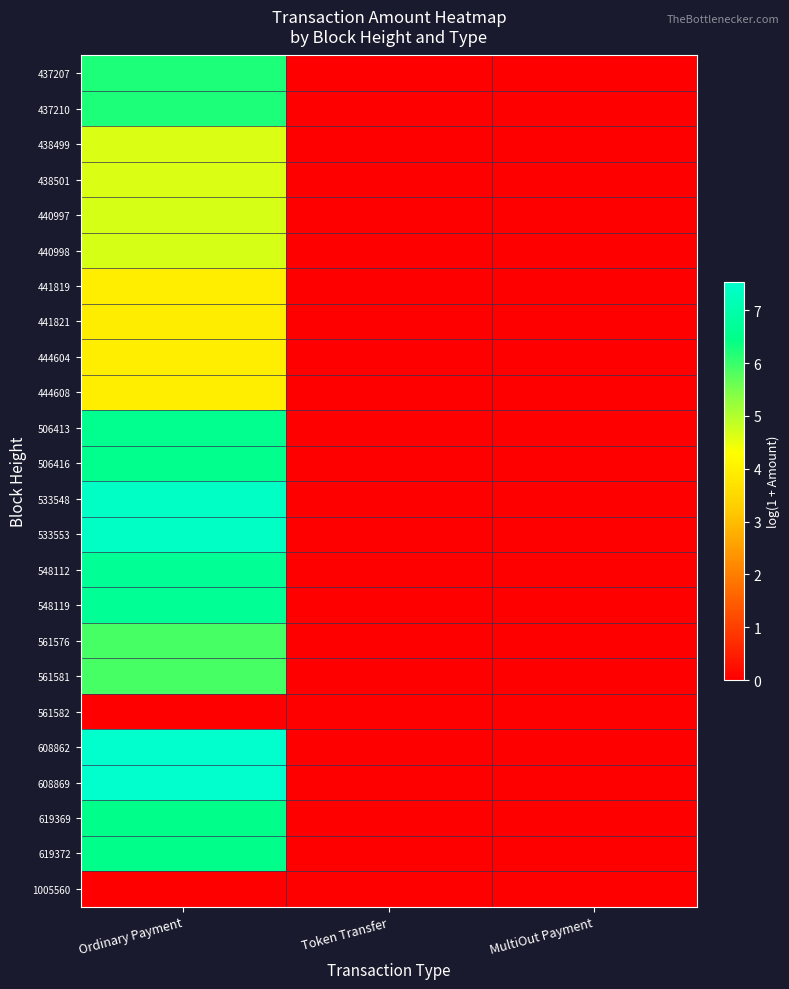

Reading left to right, list all the values displayed in this chart.

437207: Ordinary Payment=6.2	Token Transfer=0.0	MultiOut Payment=0.0
437210: Ordinary Payment=6.2	Token Transfer=0.0	MultiOut Payment=0.0
438499: Ordinary Payment=4.6	Token Transfer=0.0	MultiOut Payment=0.0
438501: Ordinary Payment=4.6	Token Transfer=0.0	MultiOut Payment=0.0
440997: Ordinary Payment=4.7	Token Transfer=0.0	MultiOut Payment=0.0
440998: Ordinary Payment=4.7	Token Transfer=0.0	MultiOut Payment=0.0
441819: Ordinary Payment=4.0	Token Transfer=0.0	MultiOut Payment=0.0
441821: Ordinary Payment=3.9	Token Transfer=0.0	MultiOut Payment=0.0
444604: Ordinary Payment=4.0	Token Transfer=0.0	MultiOut Payment=0.0
444608: Ordinary Payment=4.0	Token Transfer=0.0	MultiOut Payment=0.0
506413: Ordinary Payment=6.5	Token Transfer=0.0	MultiOut Payment=0.0
506416: Ordinary Payment=6.5	Token Transfer=0.0	MultiOut Payment=0.0
533548: Ordinary Payment=7.4	Token Transfer=0.0	MultiOut Payment=0.0
533553: Ordinary Payment=7.4	Token Transfer=0.0	MultiOut Payment=0.0
548112: Ordinary Payment=6.7	Token Transfer=0.0	MultiOut Payment=0.0
548119: Ordinary Payment=6.7	Token Transfer=0.0	MultiOut Payment=0.0
561576: Ordinary Payment=5.9	Token Transfer=0.0	MultiOut Payment=0.0
561581: Ordinary Payment=5.9	Token Transfer=0.0	MultiOut Payment=0.0
561582: Ordinary Payment=0.0	Token Transfer=0.0	MultiOut Payment=0.0
608862: Ordinary Payment=7.5	Token Transfer=0.0	MultiOut Payment=0.0
608869: Ordinary Payment=7.5	Token Transfer=0.0	MultiOut Payment=0.0
619369: Ordinary Payment=6.5	Token Transfer=0.0	MultiOut Payment=0.0
619372: Ordinary Payment=6.5	Token Transfer=0.0	MultiOut Payment=0.0
1005560: Ordinary Payment=0.0	Token Transfer=0.0	MultiOut Payment=0.0